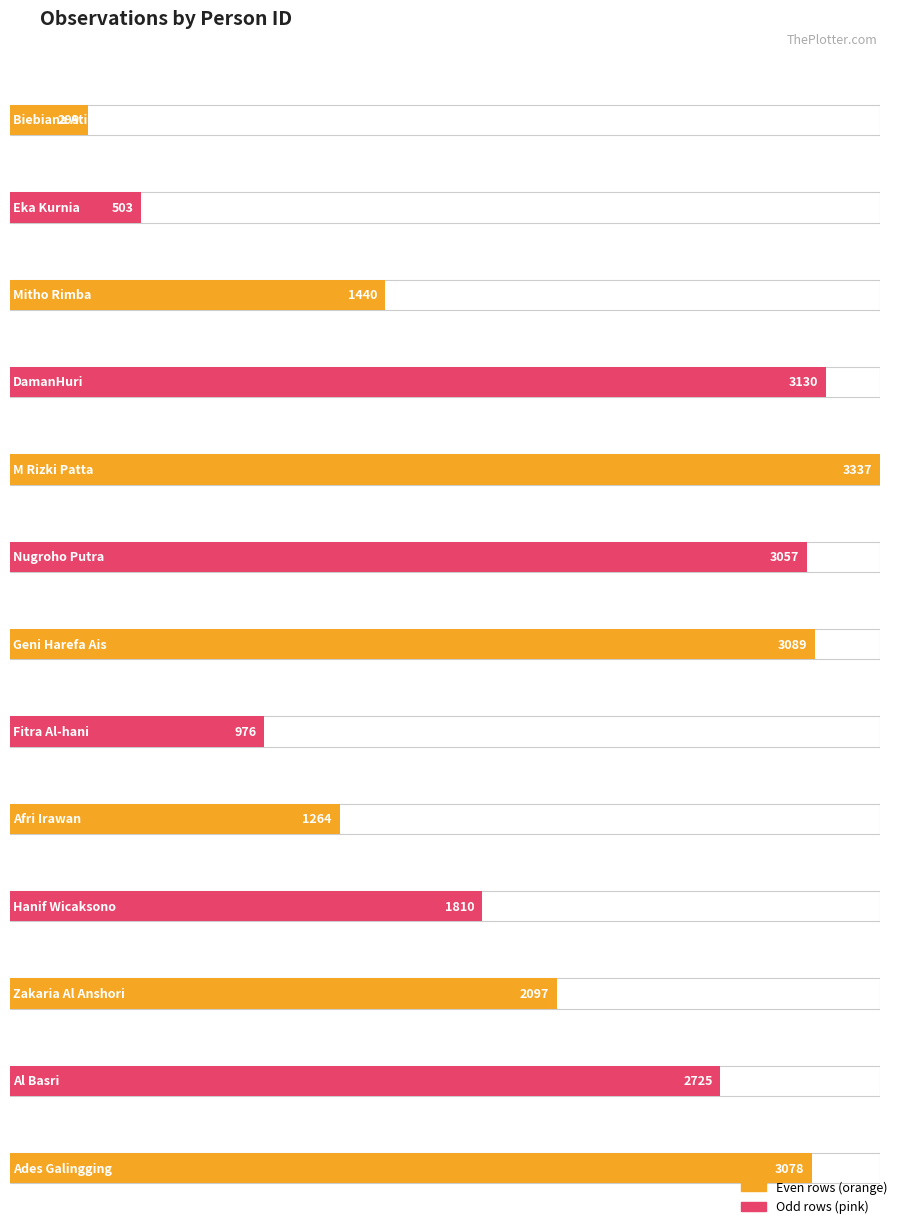

True or false: the data shows 2 at Nugroho Putra.

False